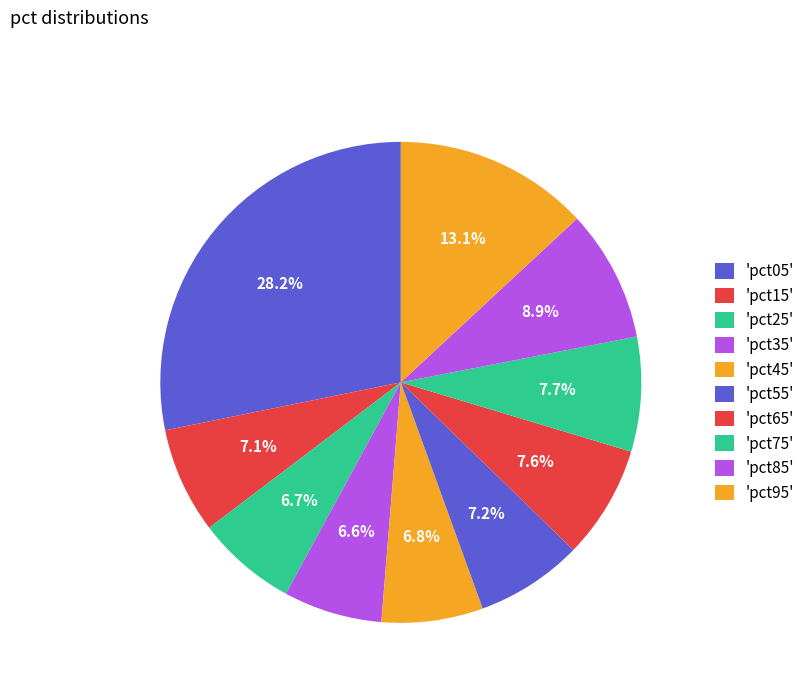

Count the number of slices in the pie.

10